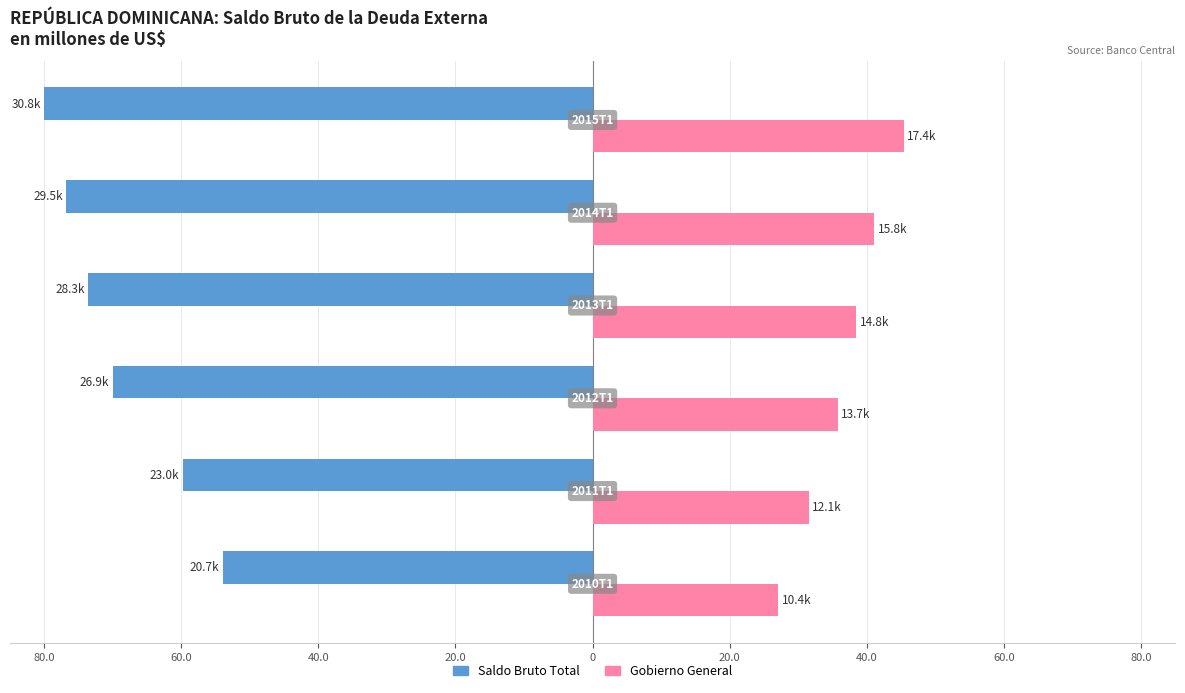

What is the greatest value displayed?

45.4